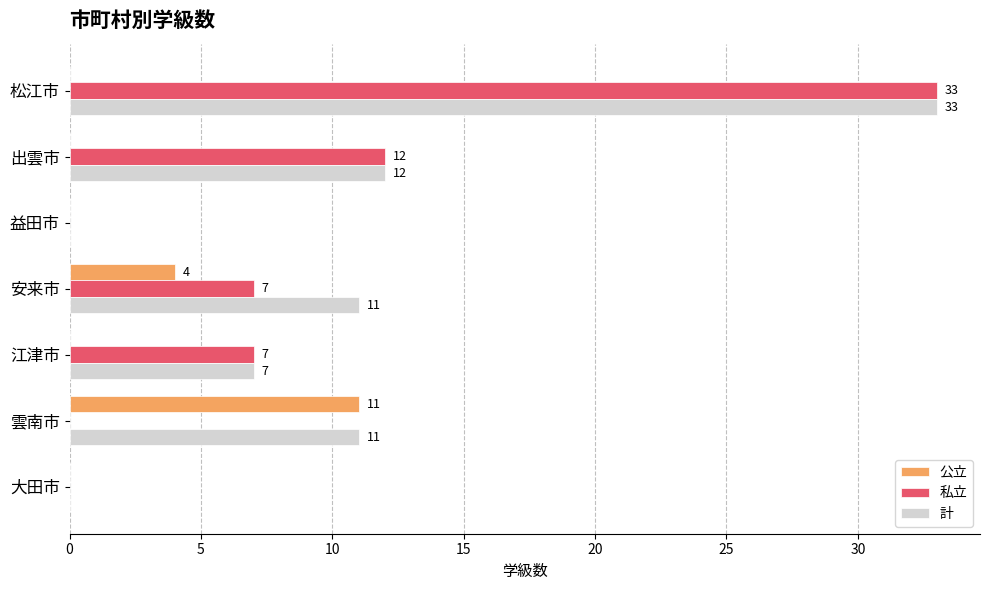

Which series has the largest total across all categories?

計